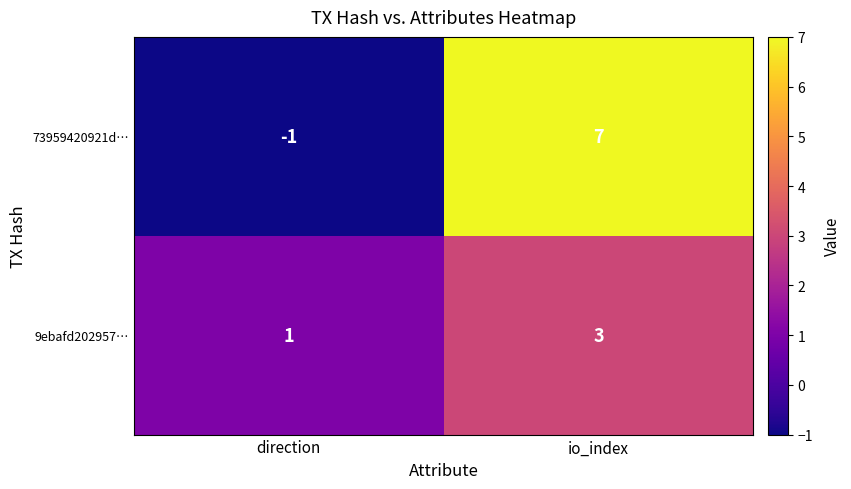

Which series has the largest range (max minus min)?

73959420921d…